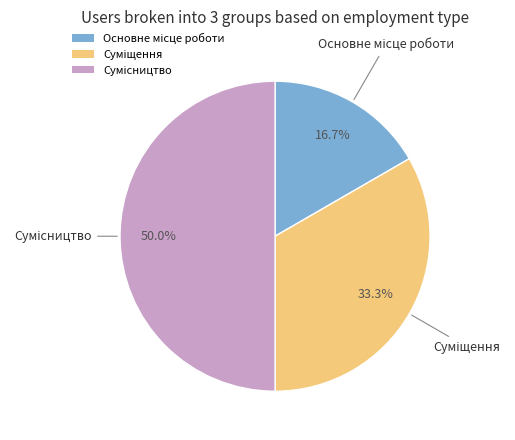

What is the change in value from Основне місце роботи to Сумісництво?

+2